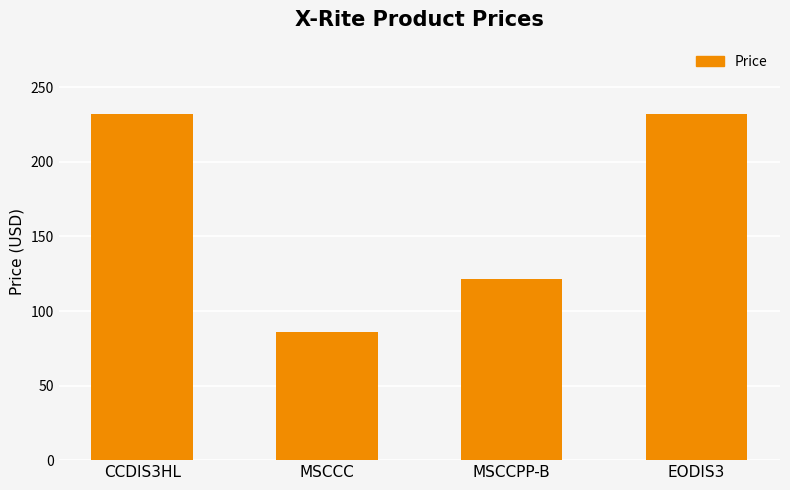

What is the approximate value at EODIS3?

232.1